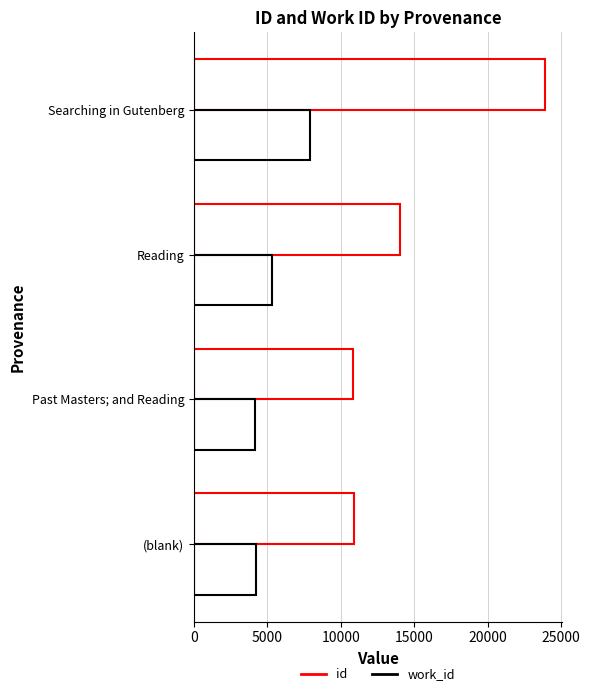

How many data points does each series have?

4